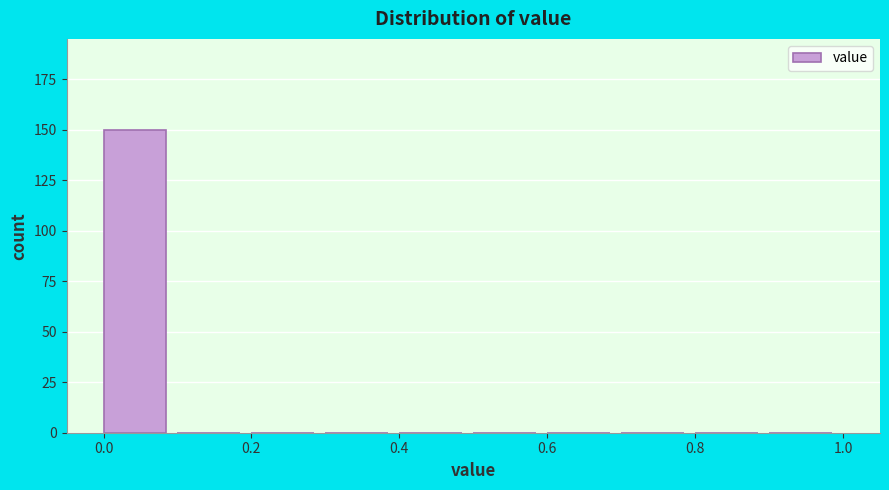

Reading left to right, transcribe this chart: for each bar, give the range it covers on the x-axis and its height. The values are not printed on the chart, so give them approximately, as read against the axis.

0.0 to 0.1: 150
0.1 to 0.2: 0
0.2 to 0.3: 0
0.3 to 0.4: 0
0.4 to 0.5: 0
0.5 to 0.6: 0
0.6 to 0.7: 0
0.7 to 0.8: 0
0.8 to 0.9: 0
0.9 to 1.0: 0